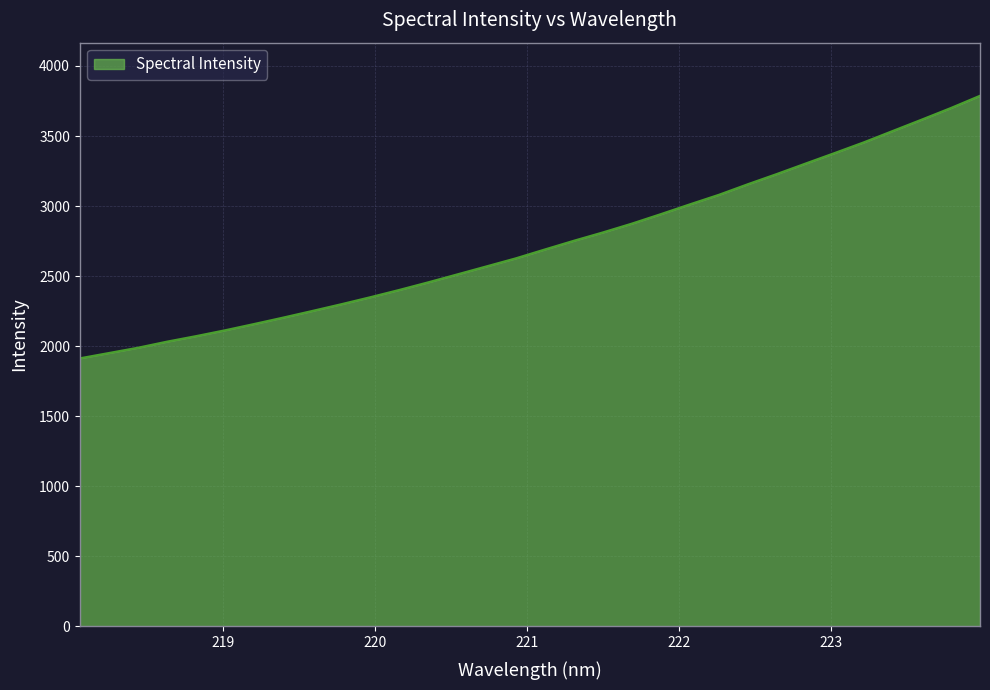

What is the maximum value shown in the chart?

3787.6